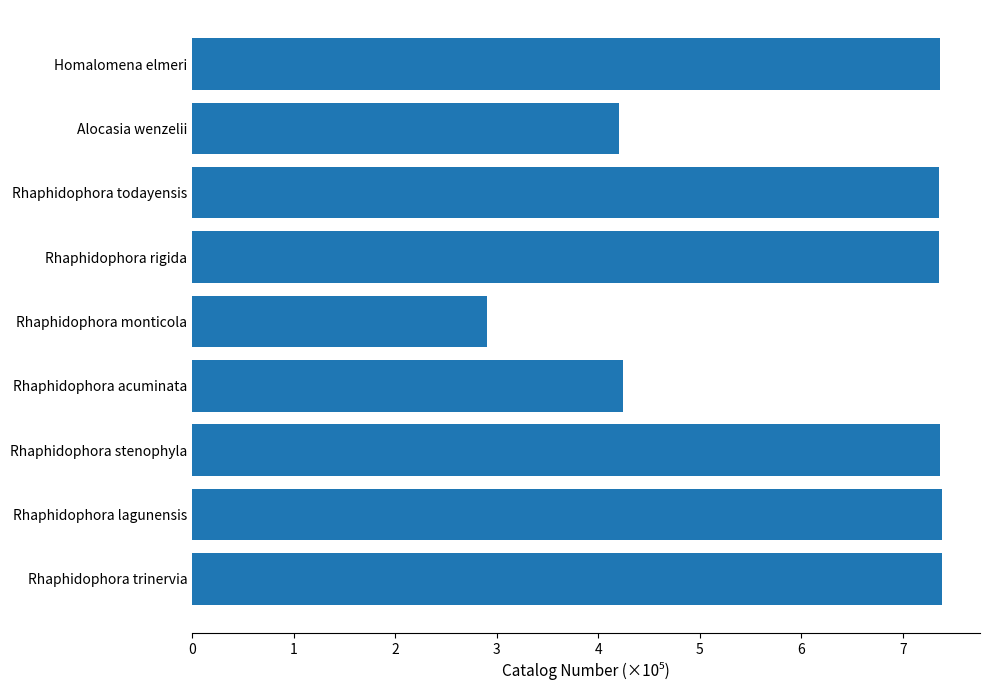

The chart shows a value of 7.4 at Rhaphidophora todayensis. True or false?

True